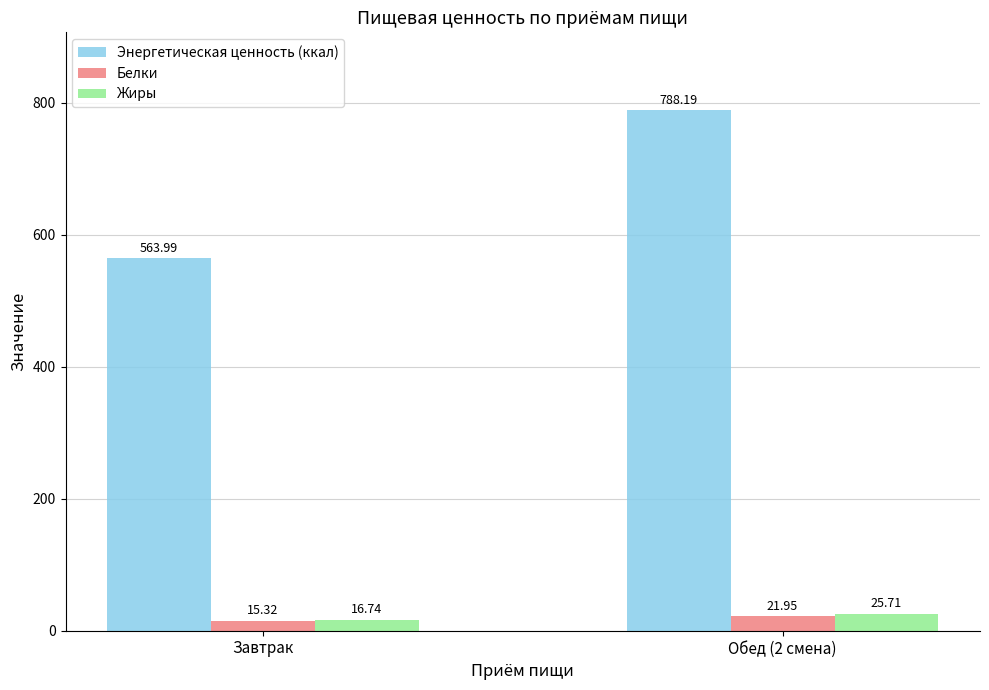

How many bars are there in total?

6